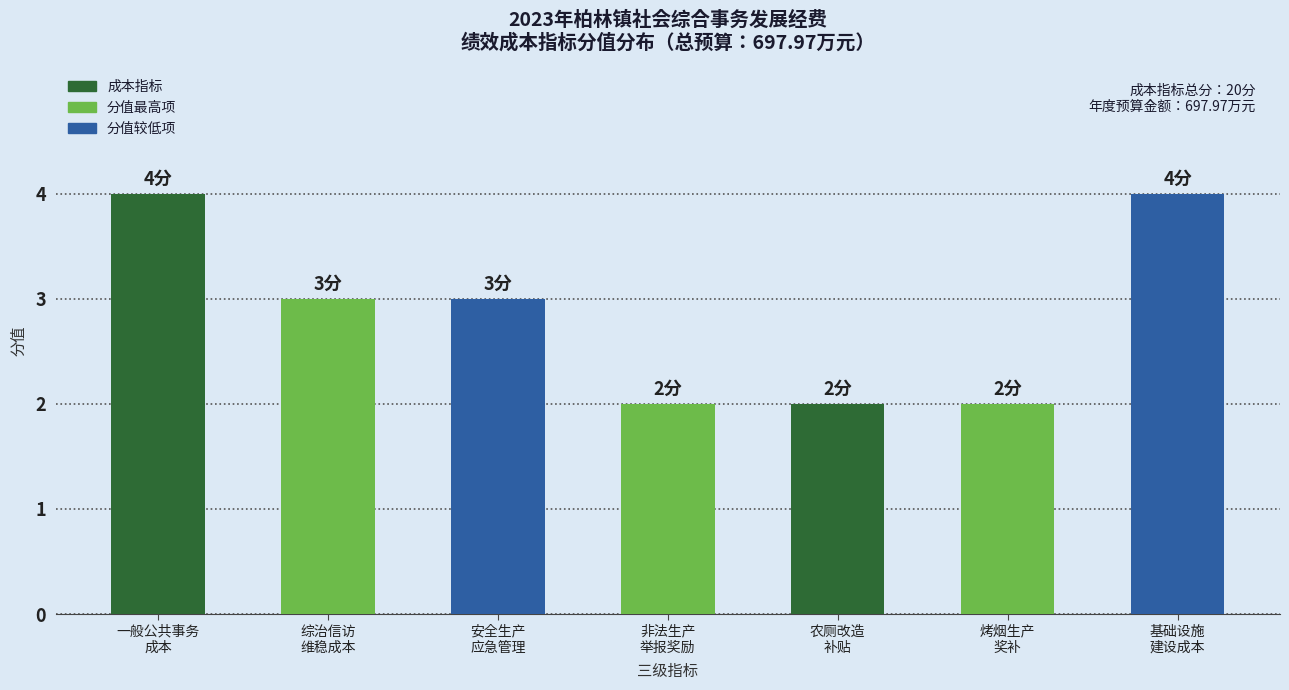

What is the average value?

3